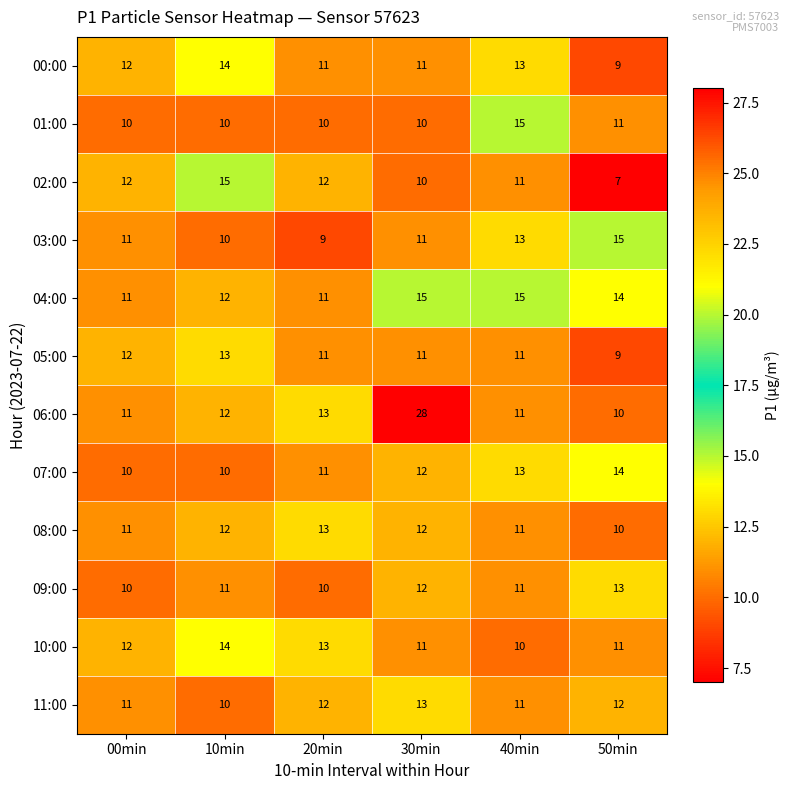

What is the lowest value of the 09:00 series?

10